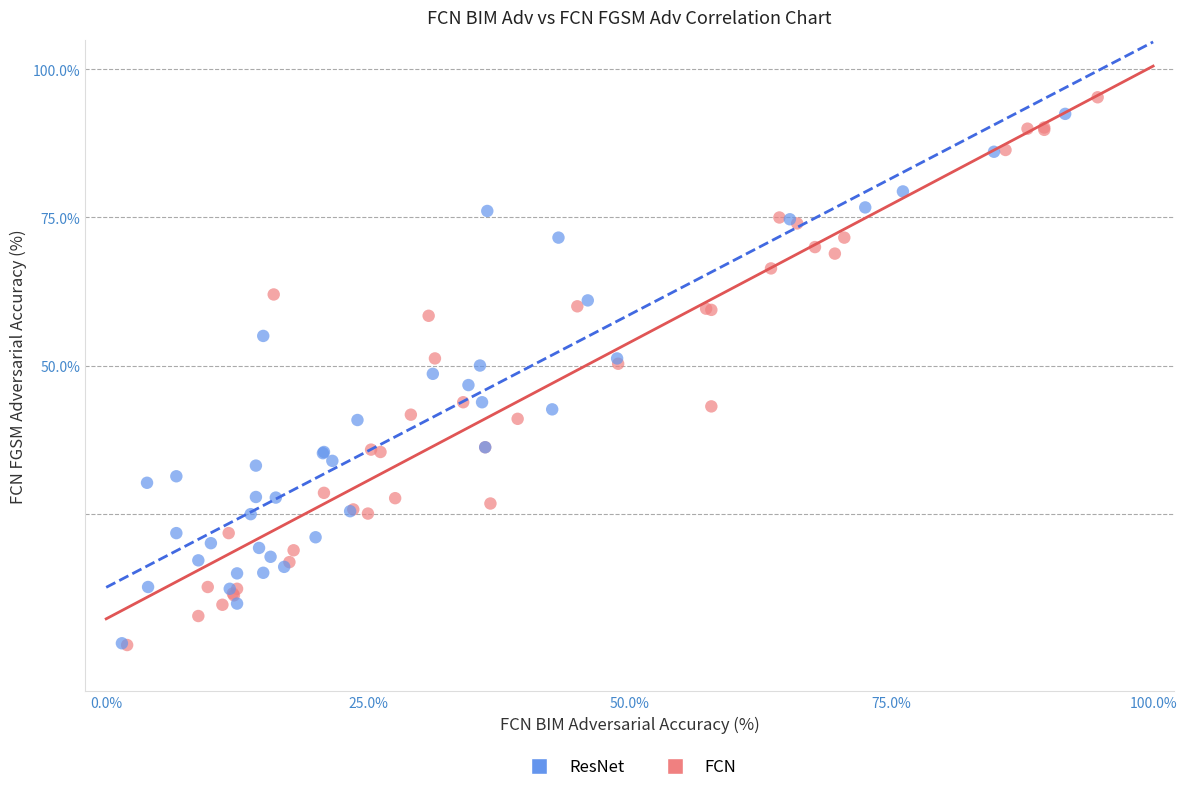

What are all the series names shown in the legend?

ResNet, FCN